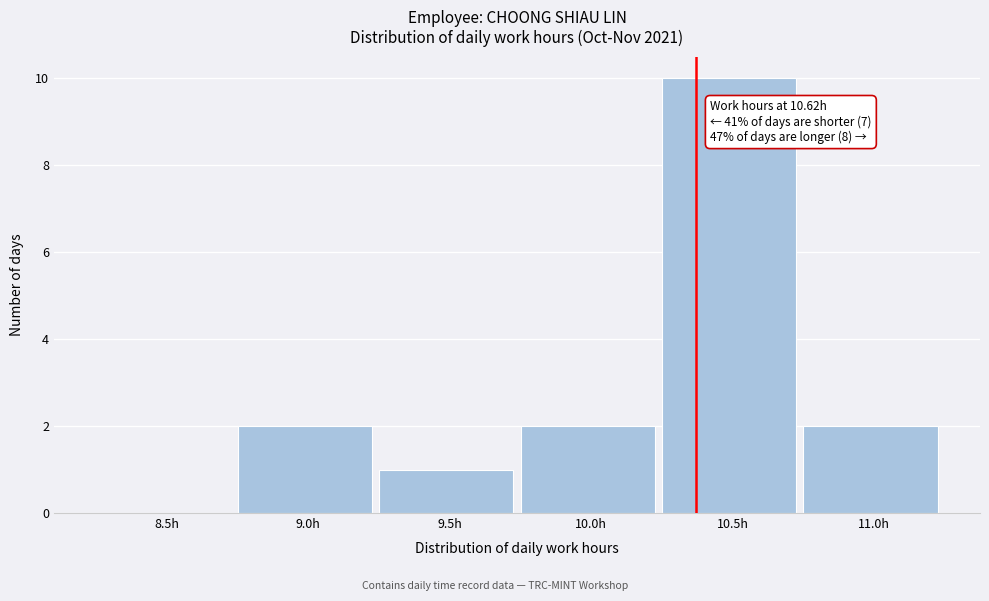

Reading right to left, list all the values displayed in this chart.

11.0h=2	10.5h=10	10.0h=2	9.5h=1	9.0h=2	8.5h=0